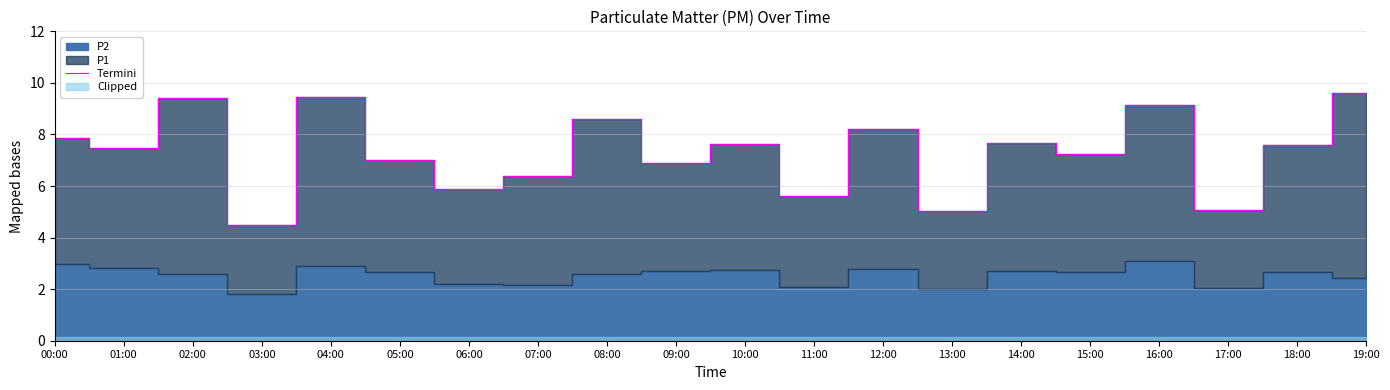

The value at 18:00 is 7.6. True or false?

True